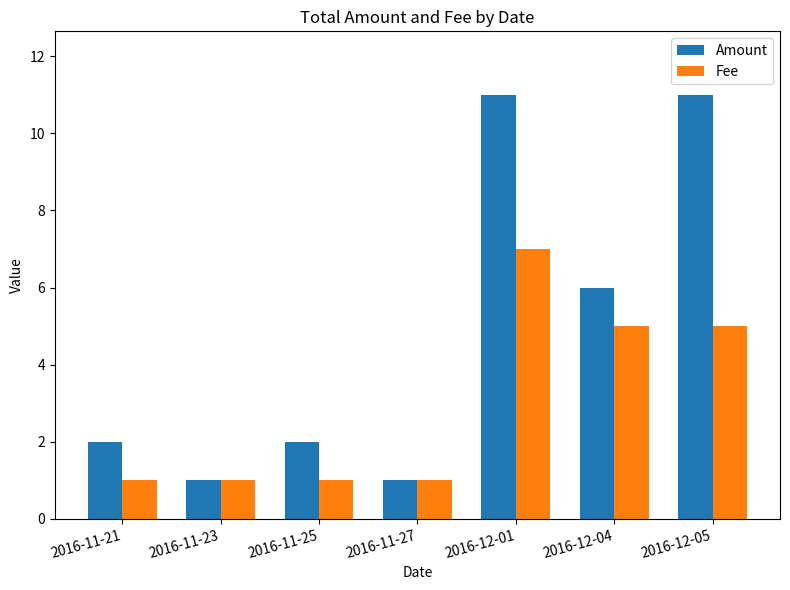

Reading right to left, what are all the values shown in this chart?

Amount: 2016-12-05=11	2016-12-04=6	2016-12-01=11	2016-11-27=1	2016-11-25=2	2016-11-23=1	2016-11-21=2
Fee: 2016-12-05=5	2016-12-04=5	2016-12-01=7	2016-11-27=1	2016-11-25=1	2016-11-23=1	2016-11-21=1